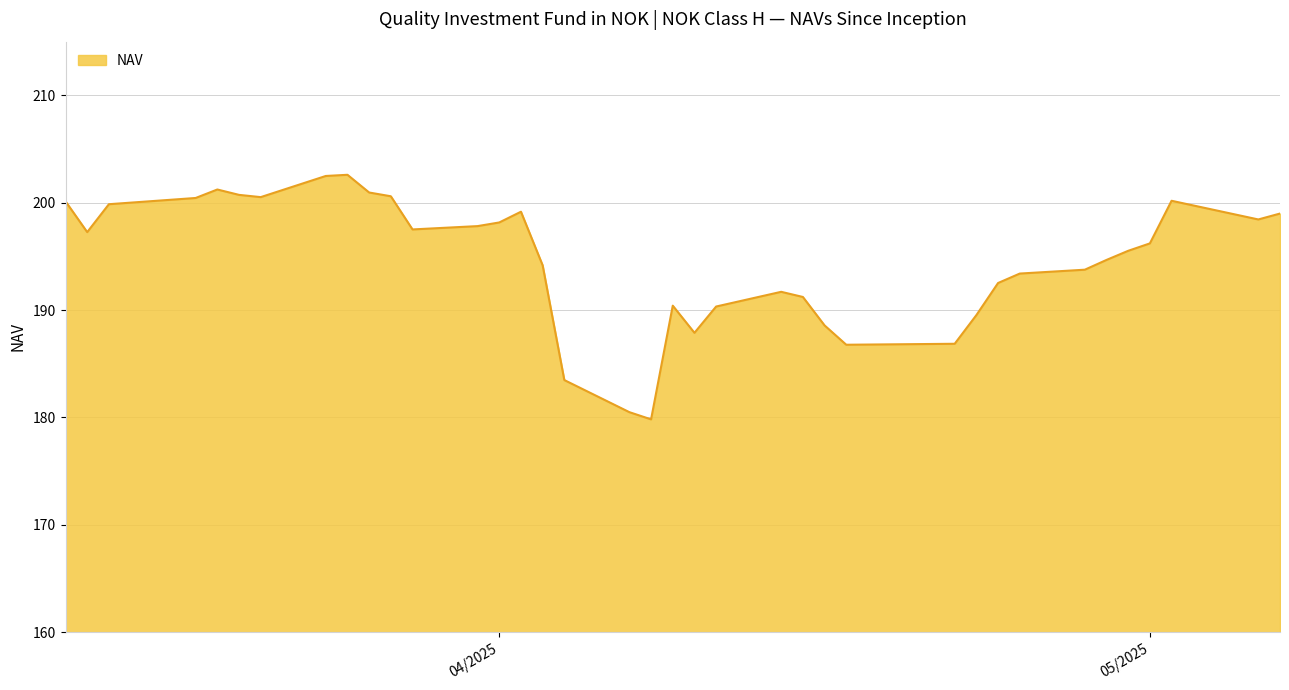

What is the minimum value shown in the chart?

179.8